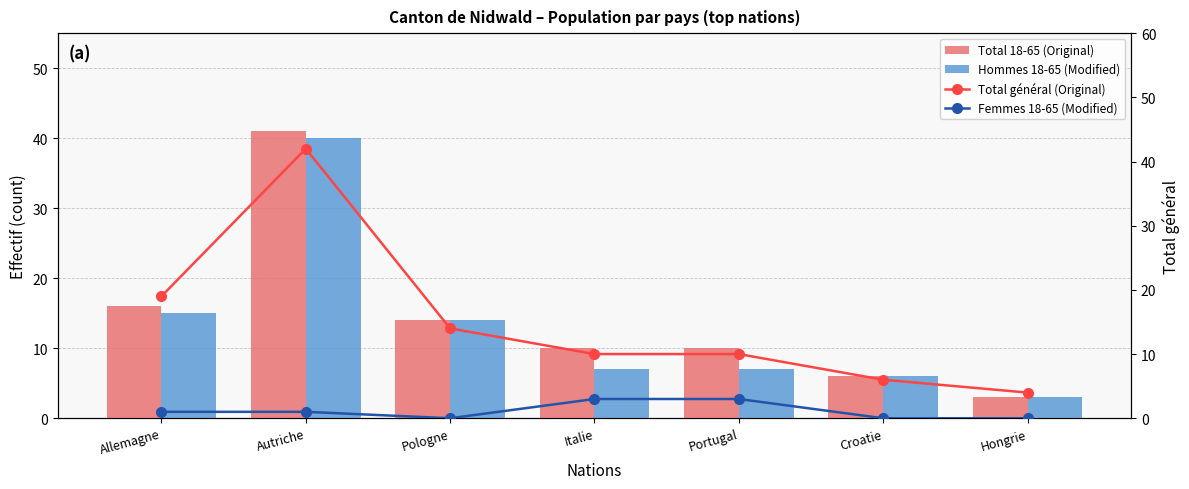

Is the value of Total général (Original) at Allemagne greater than the value of Total 18-65 (Original) at Croatie?

Yes